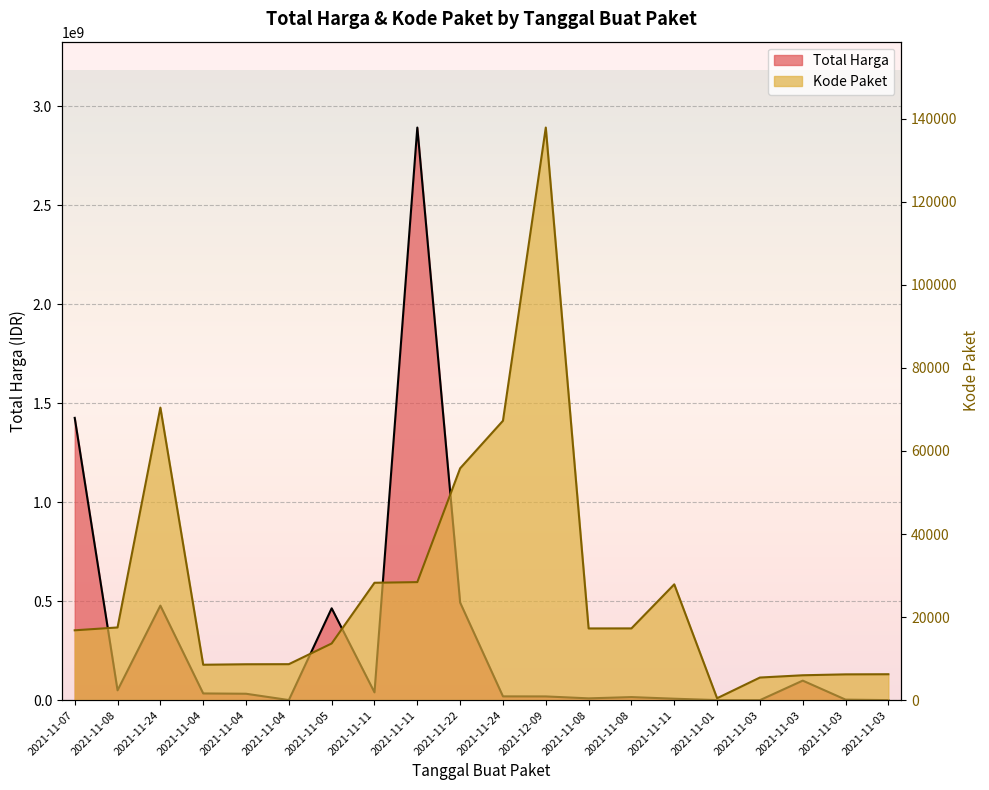

What is the spread (max minus min) of values at 2021-11-24?

477529547